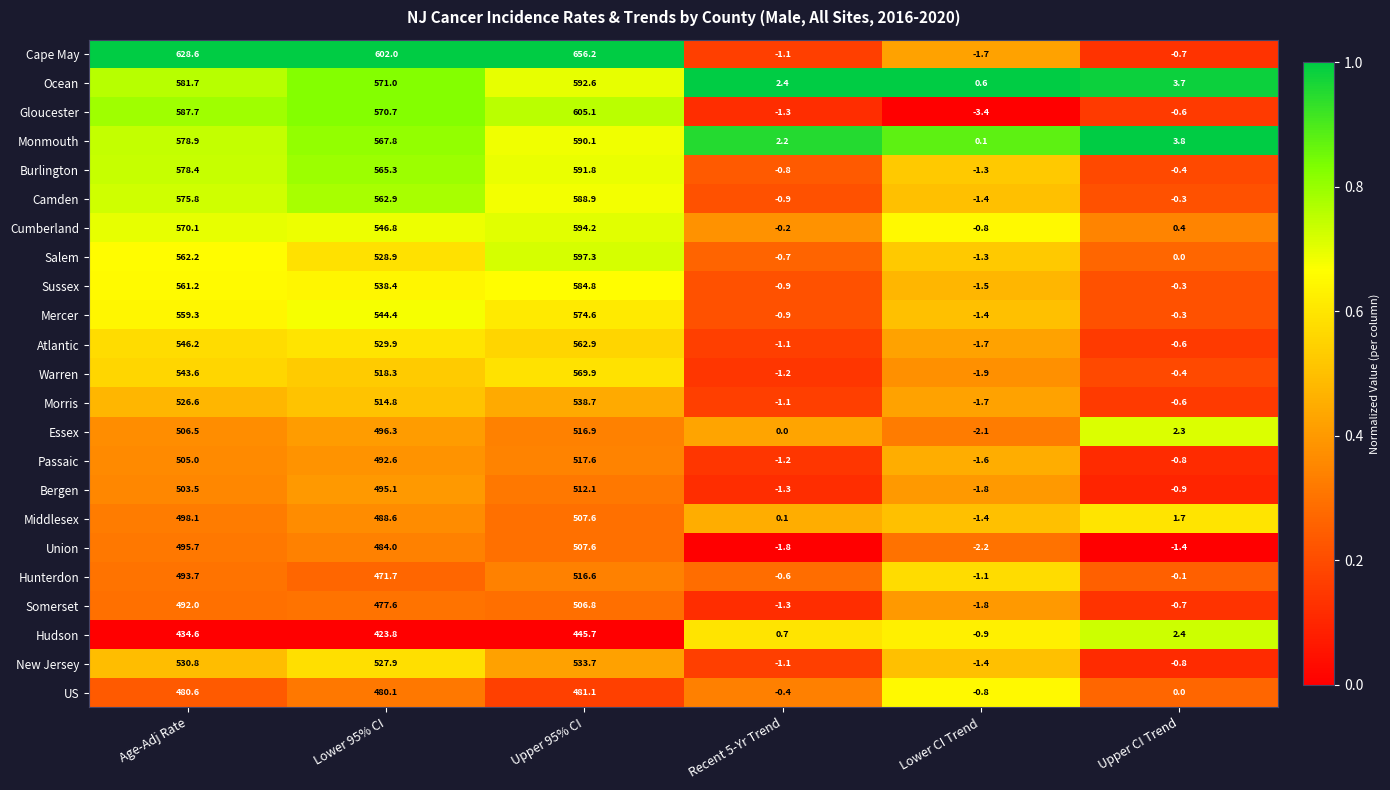

What is the spread (max minus min) of values at Lower 95% CI?

178.2